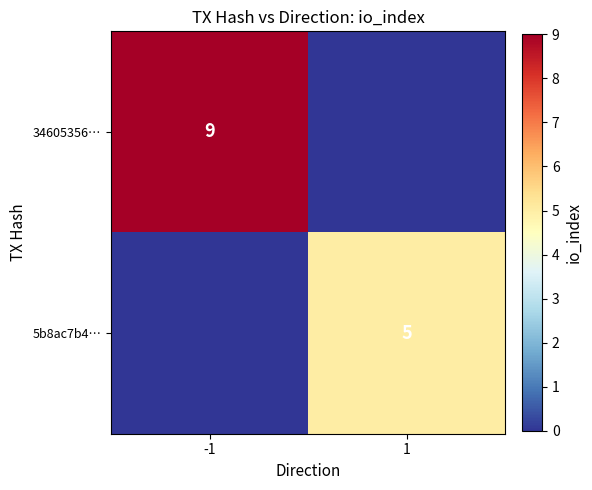

Is the value of 34605356… at -1 greater than the value of 5b8ac7b4… at 1?

Yes